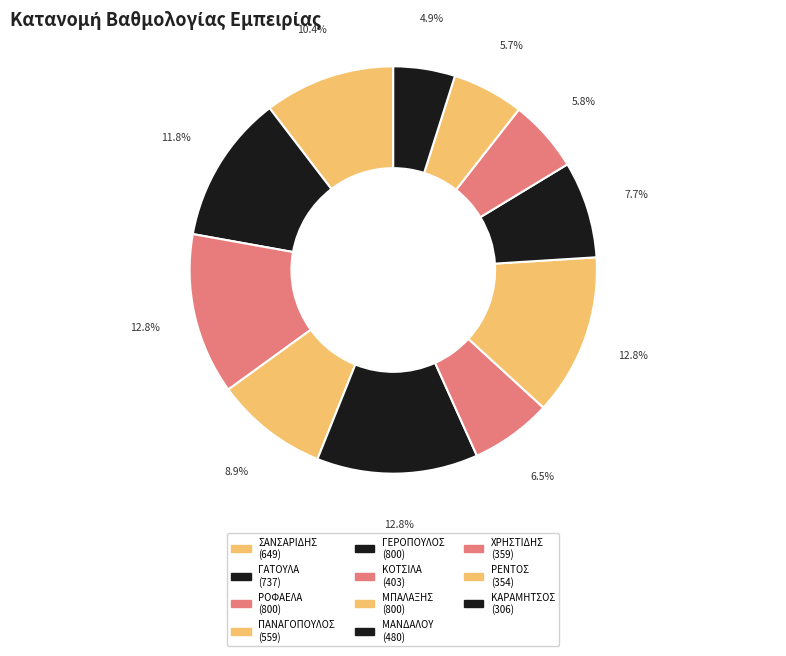

To the nearest percent, what portion does ΣΑΝΣΑΡΙΔΗΣ represent?

10%